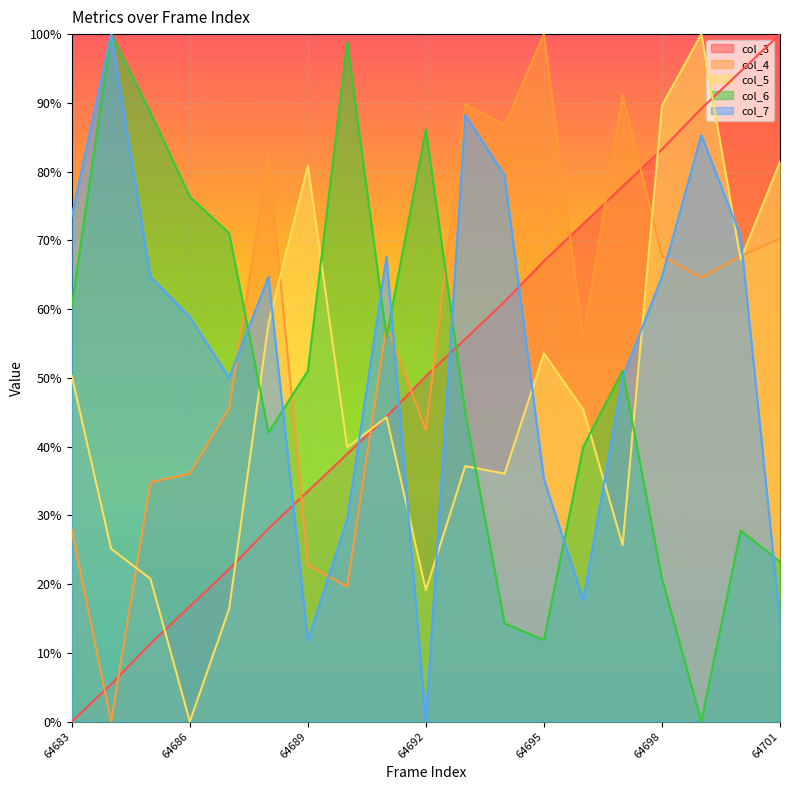

What is the total value across all series at 64697?

295.7